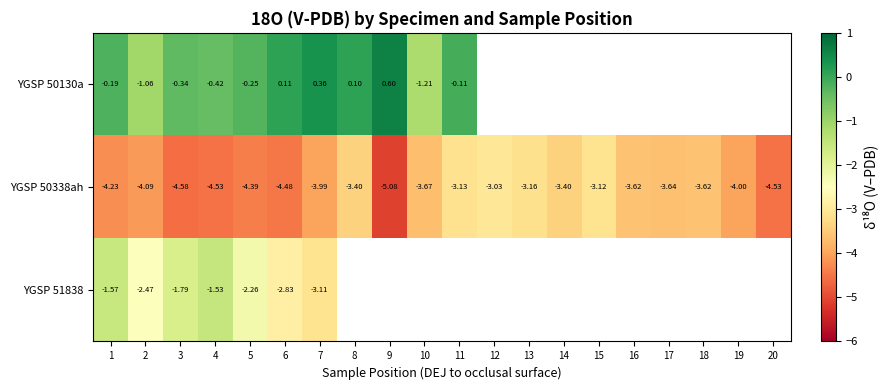

At how many categories does at least one series exceed -1?

9